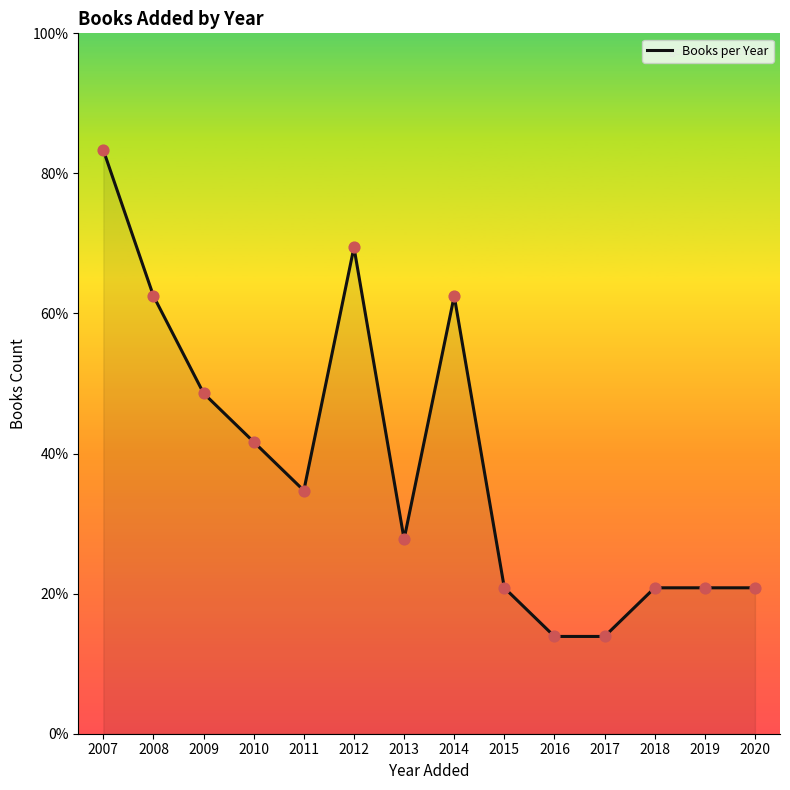

Is this an area chart (filled region under the line)?

Yes